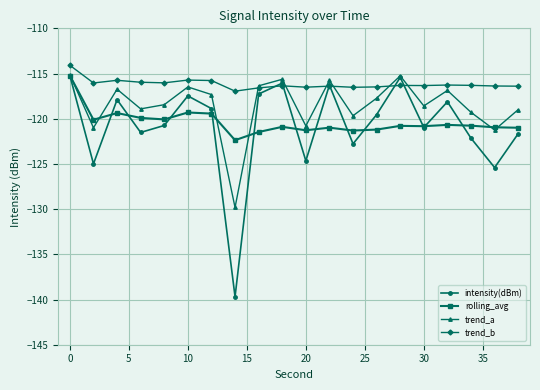

Which series has the widest spread of values?

intensity(dBm)